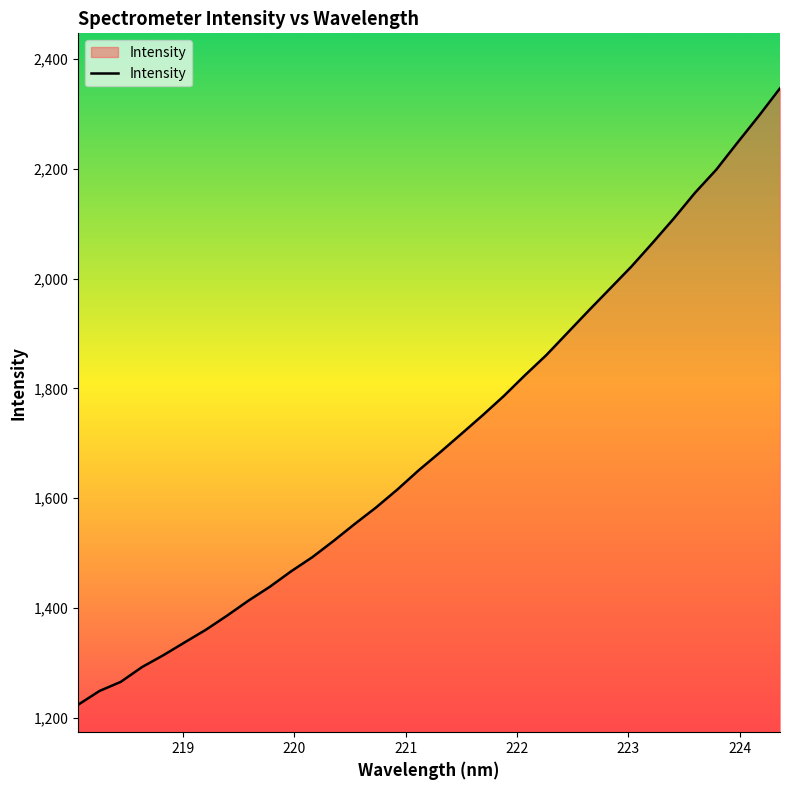

What is the maximum value shown in the chart?

2346.4